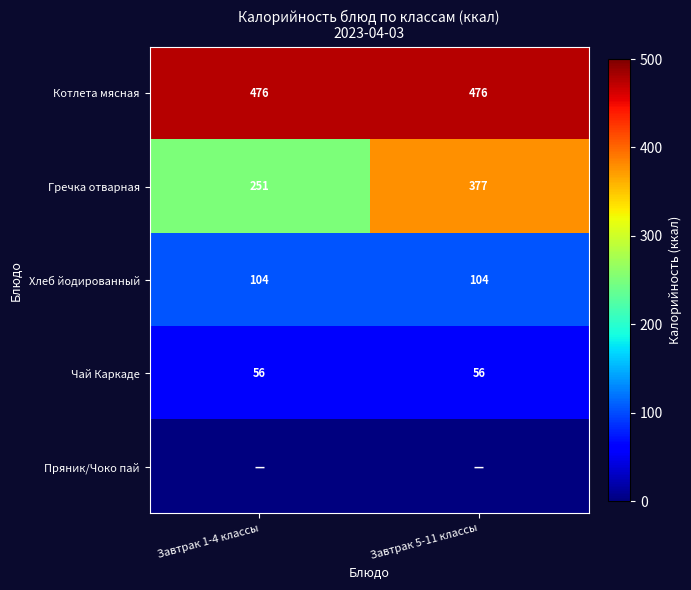

Is it true that Котлета мясная equals 476 at Завтрак 1-4 классы?

True